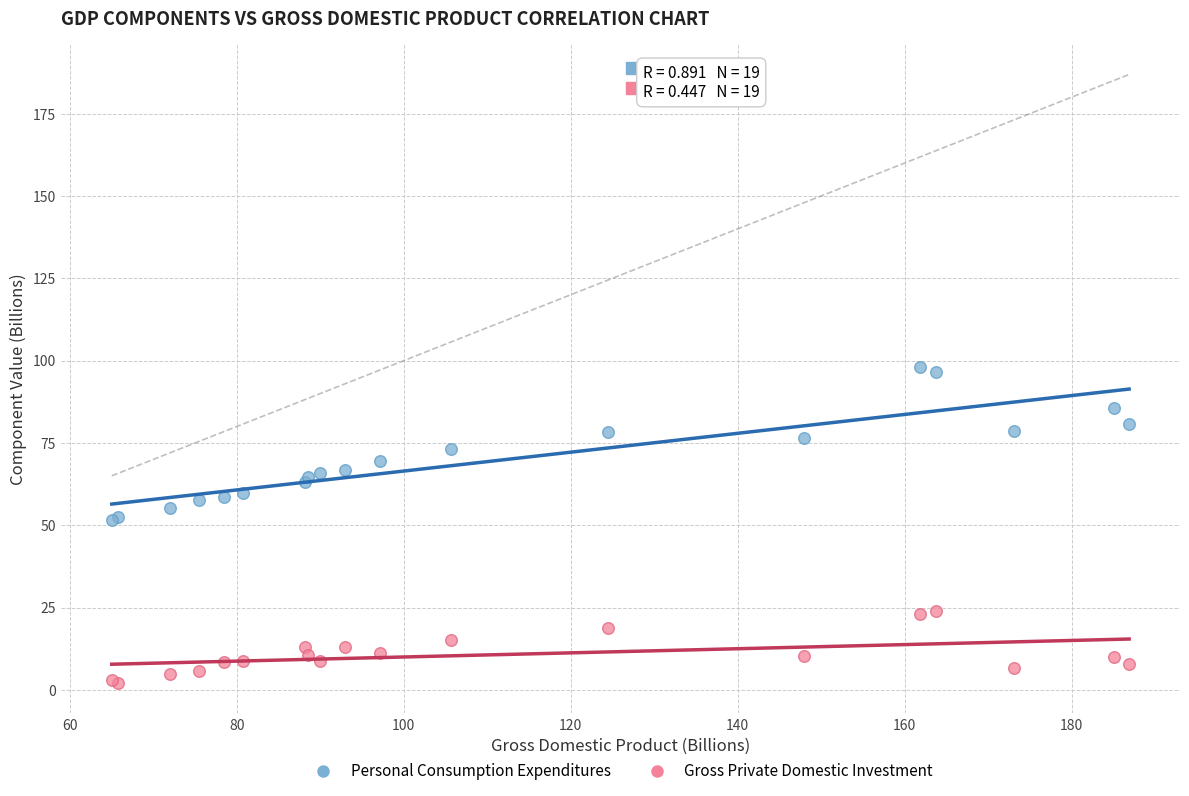

What are all the series names shown in the legend?

Personal Consumption Expenditures, Gross Private Domestic Investment